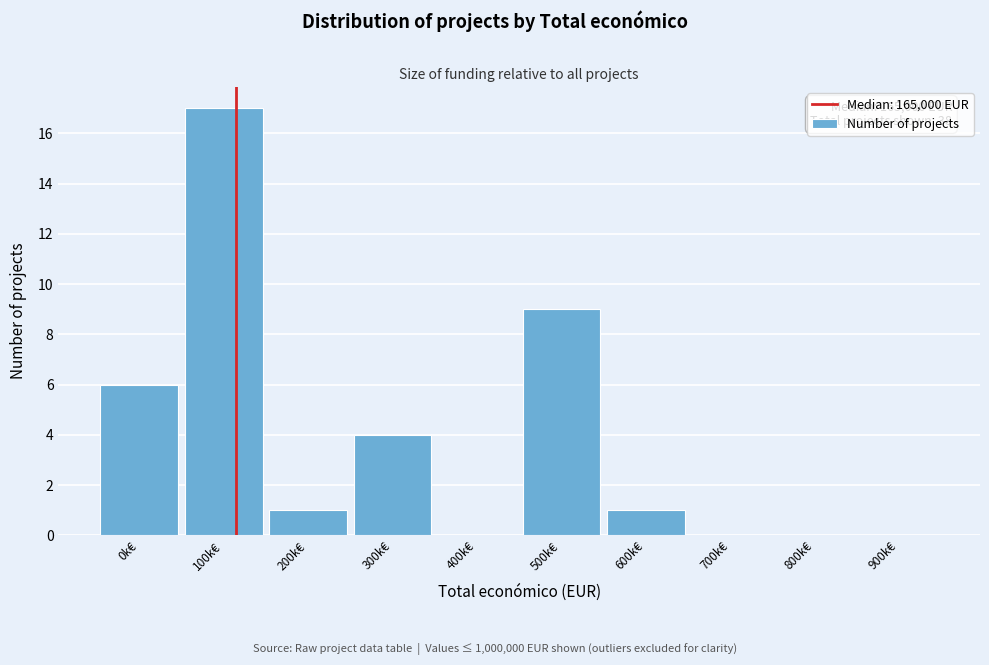

Reading right to left, extract all data points from this chart.

900k€=0	800k€=0	700k€=0	600k€=1	500k€=9	400k€=0	300k€=4	200k€=1	100k€=17	0k€=6